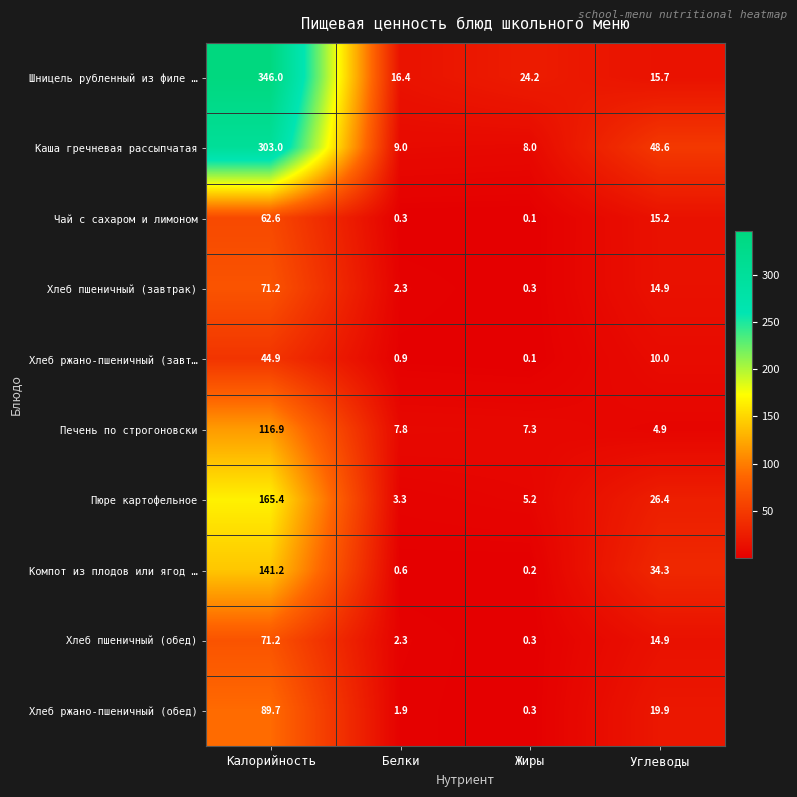

How many values in the Компот из плодов или ягод … series are below 34?

2